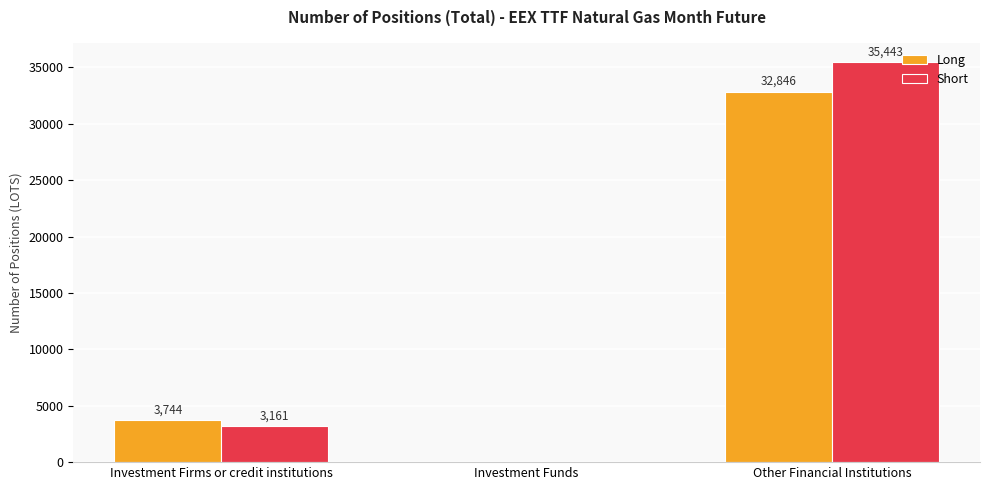

The Long series shows 32845.8 at Other Financial Institutions. True or false?

True